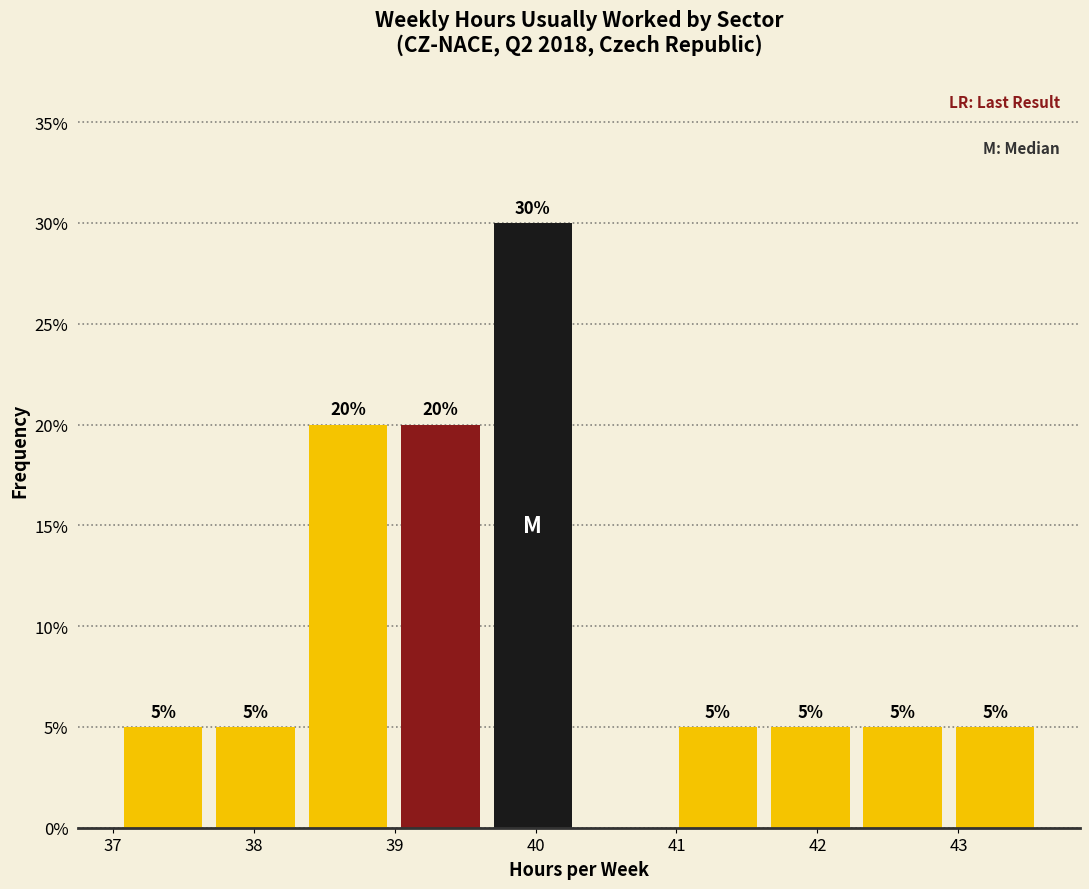

Which range on the x-axis has the tallest bar?

39.7 to 40.3